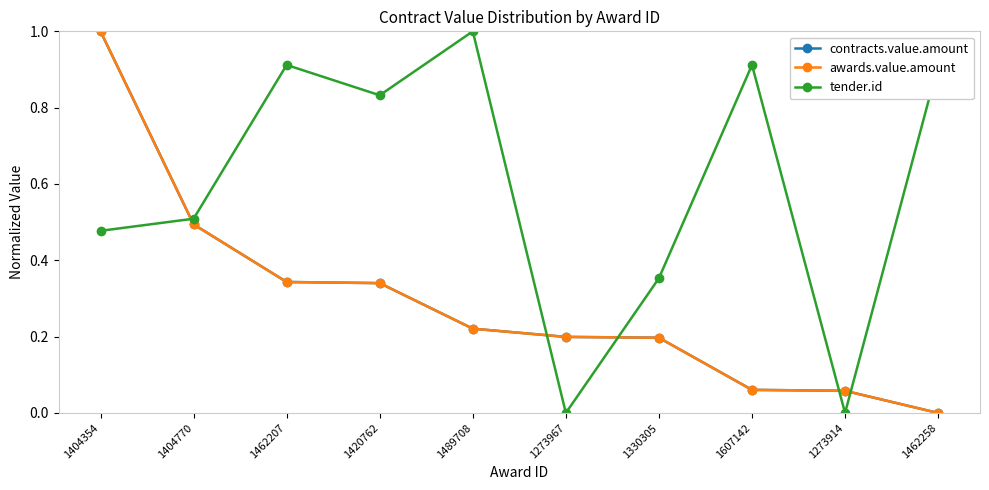

Which has a higher value, 1607142 or 1420762?

1420762